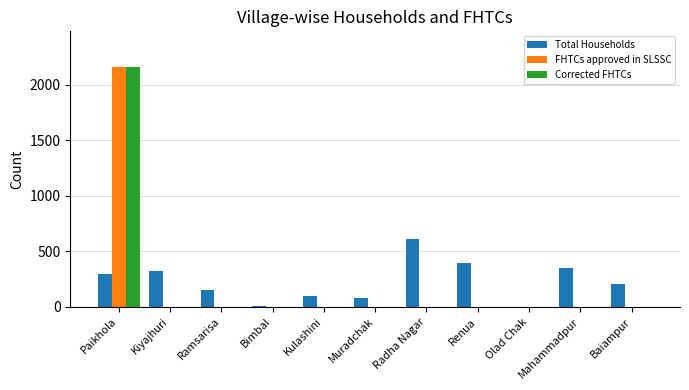

At which category is the sum across all series the highest?

Paikhola